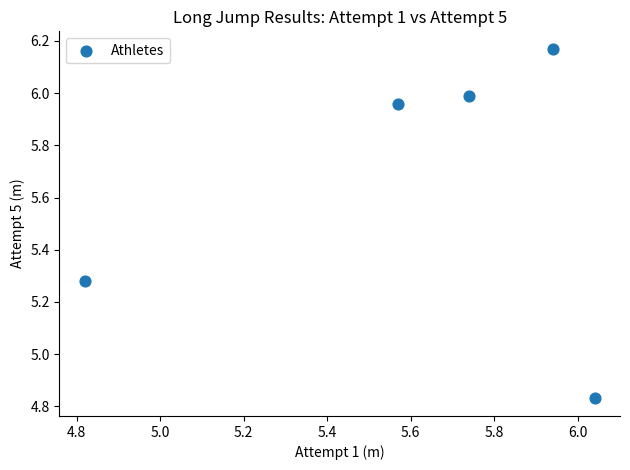

What is the average X value?

5.6